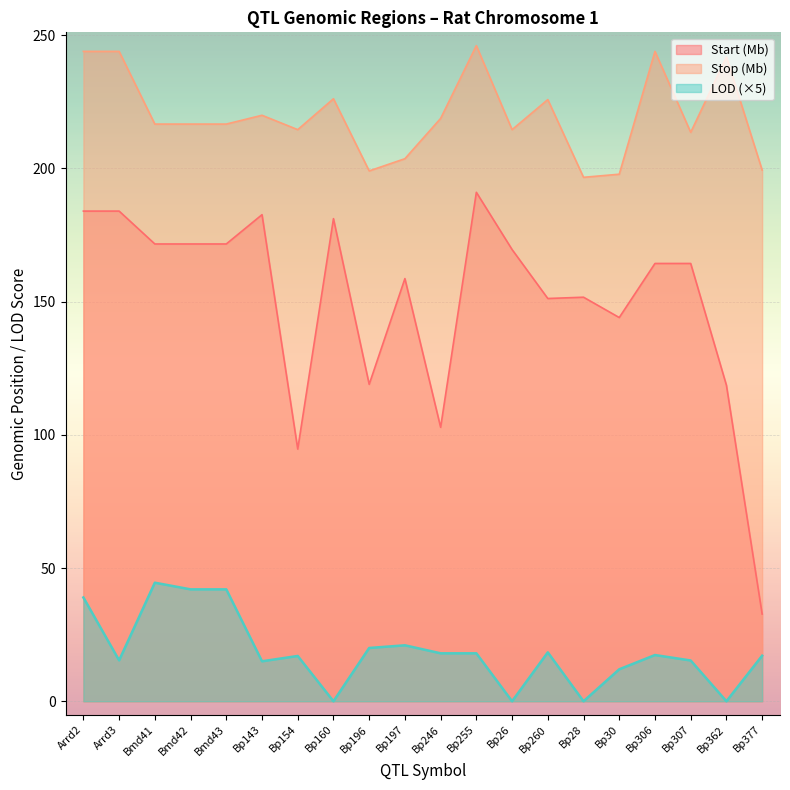

Reading left to right, list all the values displayed in this chart.

Start: 184.0	184.0	171.6	171.6	171.6	182.6	94.6	181.1	118.9	158.6	102.8	191.0	169.5	151.2	151.6	144.0	164.3	164.3	118.6	32.7
Stop: 243.9	243.9	216.6	216.6	216.6	219.9	214.5	226.1	199.1	203.6	218.8	246.1	214.5	225.8	196.6	197.8	243.9	213.5	241.8	199.4
LOD: 39.0	15.3	44.5	42.0	42.0	15.0	17.0	0.0	20.0	21.0	18.0	18.0	0.0	18.4	0.0	12.0	17.4	15.3	0.0	17.1